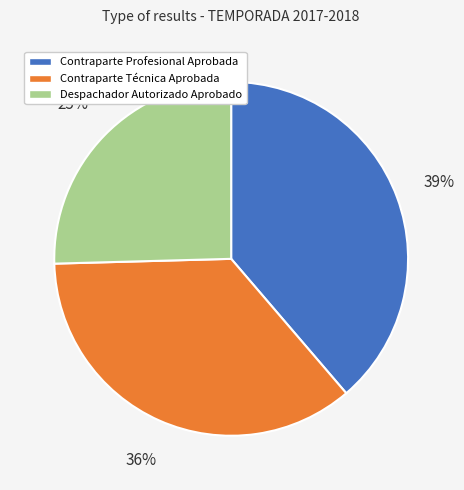

To the nearest percent, what is the average slice percentage?

33%